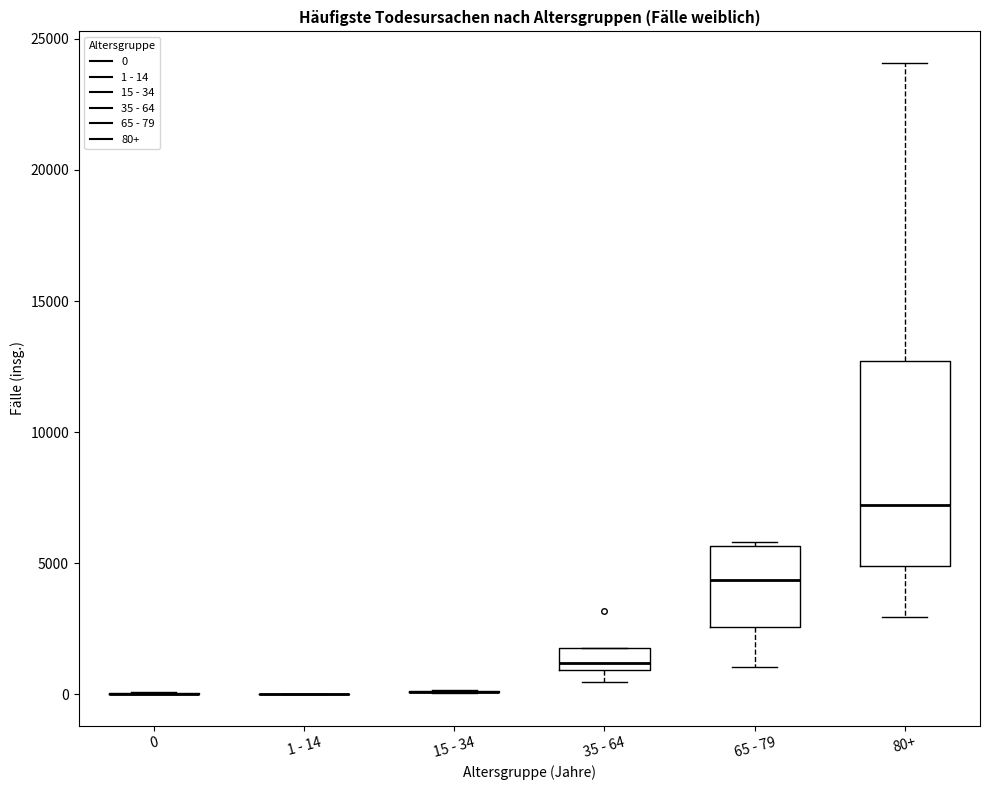

Reading left to right, read every box against the y-axis: the position of its median line, the range the box covers, and the ends of its whiskers. The values are not printed on the chart, so give them approximately, as read against the axis.

0: box collapsed to a line at 0, whiskers 0 to 0
1 - 14: box collapsed to a line at 0, whiskers 0 to 0
15 - 34: box collapsed to a line at 0, whiskers 0 to 0
35 - 64: median 1000 (just above the box's lower edge), box 1000 to 2000, whiskers 500 to 2000
65 - 79: median 4500, box 2500 to 5500, whiskers 1000 to 6000
80+: median 7000, box 5000 to 12500, whiskers 3000 to 24000